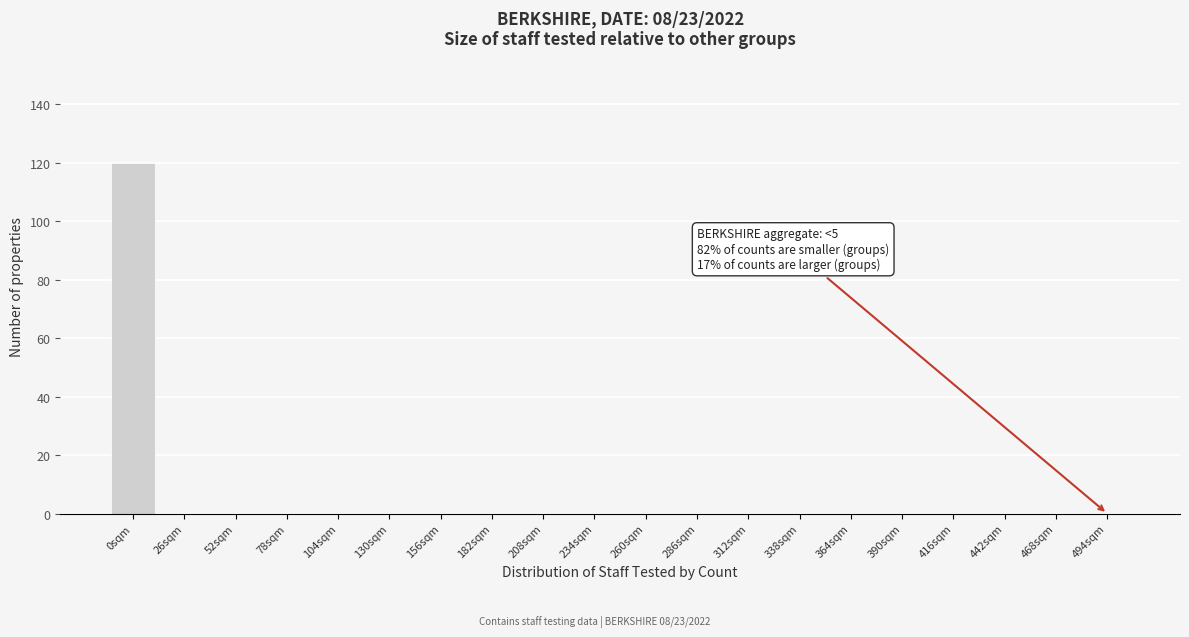

Reading left to right, what are all the values shown in this chart?

0sqm=120	26sqm=0	52sqm=0	78sqm=0	104sqm=0	130sqm=0	156sqm=0	182sqm=0	208sqm=0	234sqm=0	260sqm=0	286sqm=0	312sqm=0	338sqm=0	364sqm=0	390sqm=0	416sqm=0	442sqm=0	468sqm=0	494sqm=0